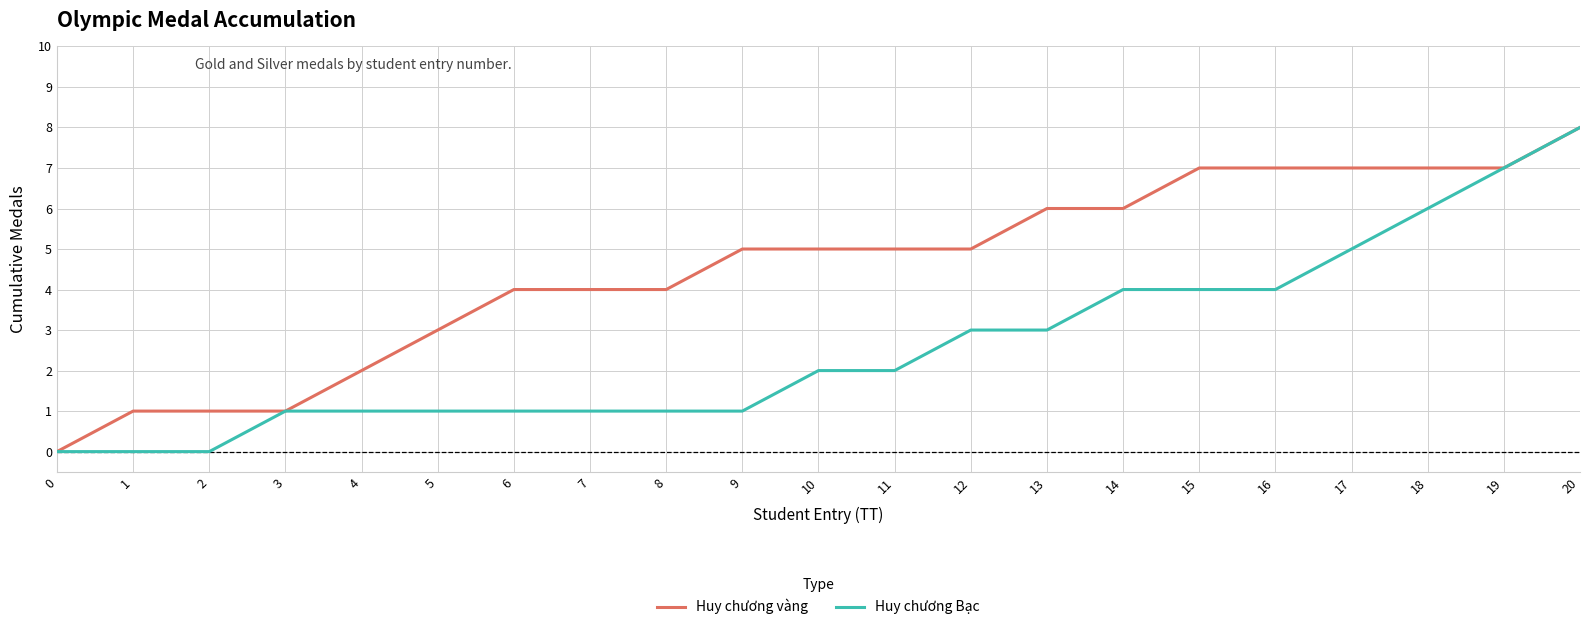

Reading left to right, extract all data points from this chart.

Huy chương vàng: 0	1	1	1	2	3	4	4	4	5	5	5	5	6	6	7	7	7	7	7	8
Huy chương Bạc: 0	0	0	1	1	1	1	1	1	1	2	2	3	3	4	4	4	5	6	7	8